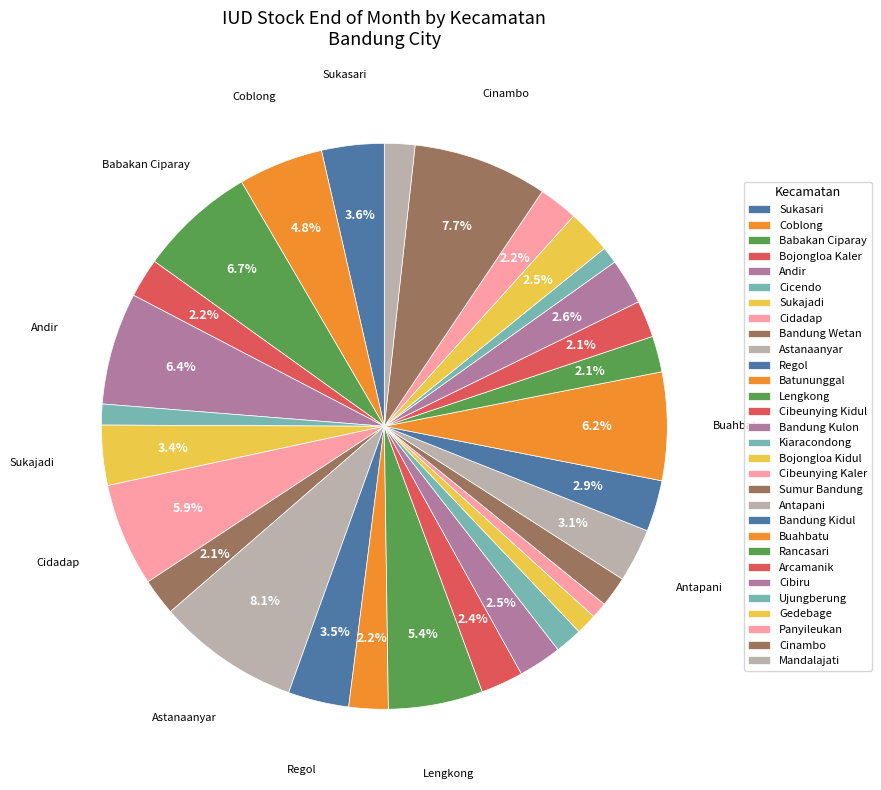

Does any single category account for the majority?

No